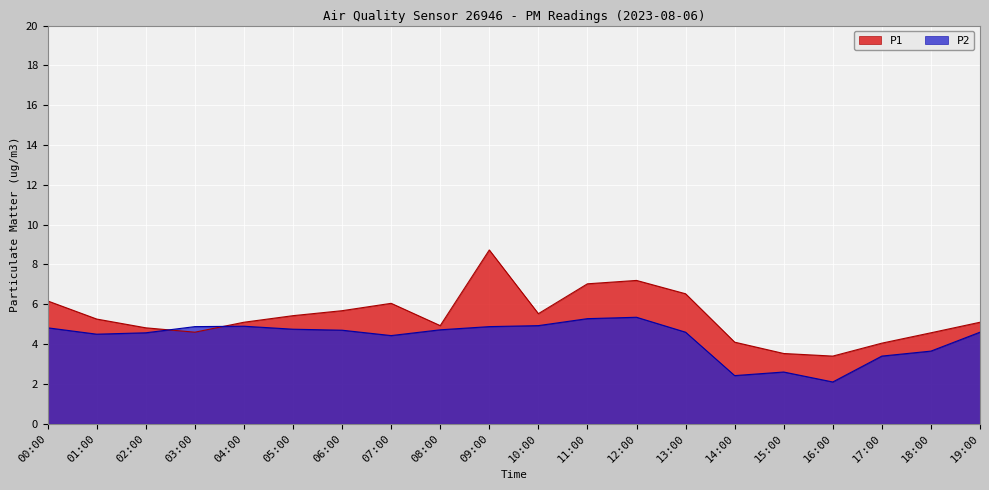

Is it true that P2 equals 0.6 at 14:00?

False